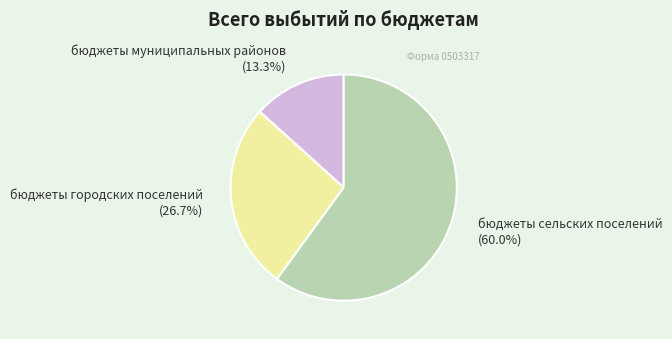

What is the smallest slice in the pie chart?

бюджеты муниципальных районов